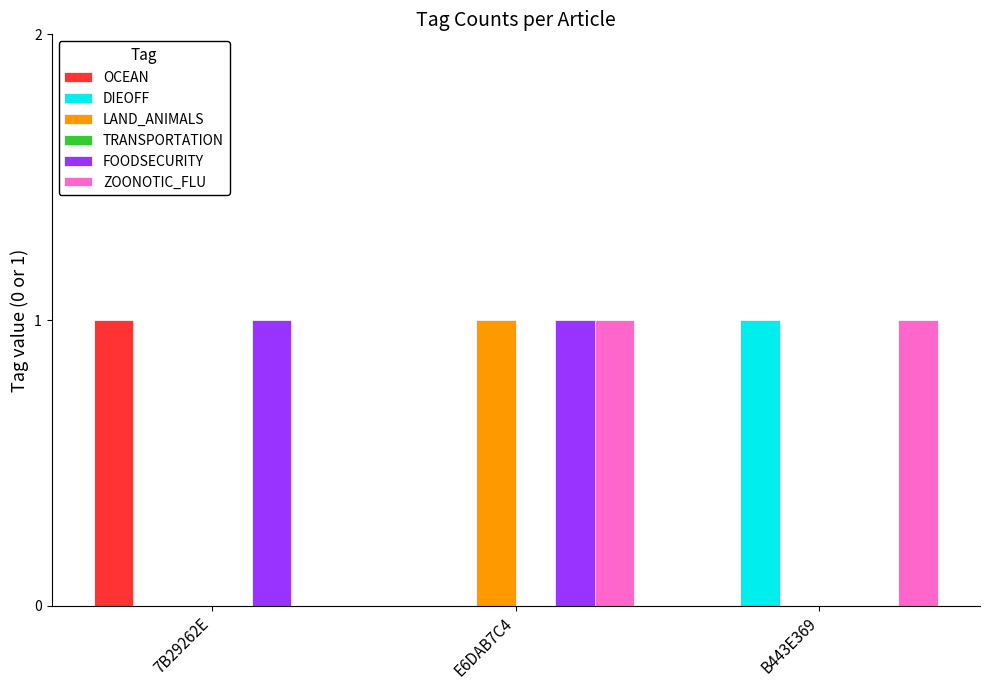

What is the spread (max minus min) of values at B443E369?

1